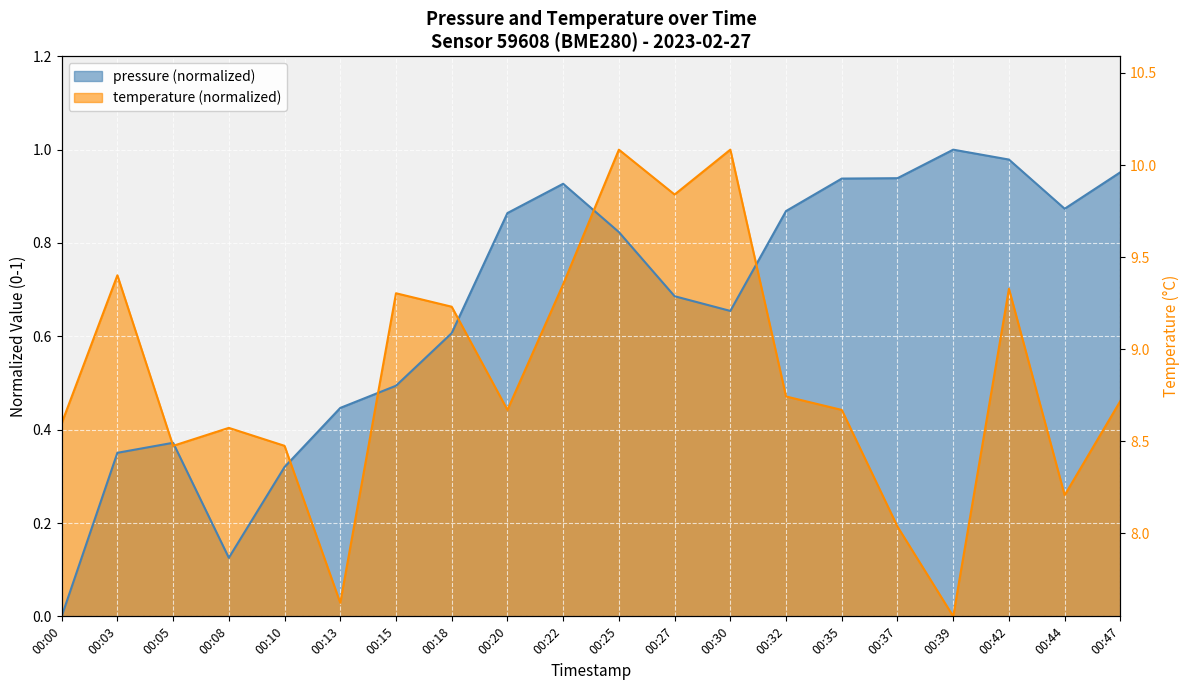

Rank the categories by temperature value from highest to lowest.

00:25, 00:30, 00:27, 00:03, 00:22, 00:42, 00:15, 00:18, 00:32, 00:47, 00:20, 00:35, 00:00, 00:08, 00:05, 00:10, 00:44, 00:37, 00:13, 00:39